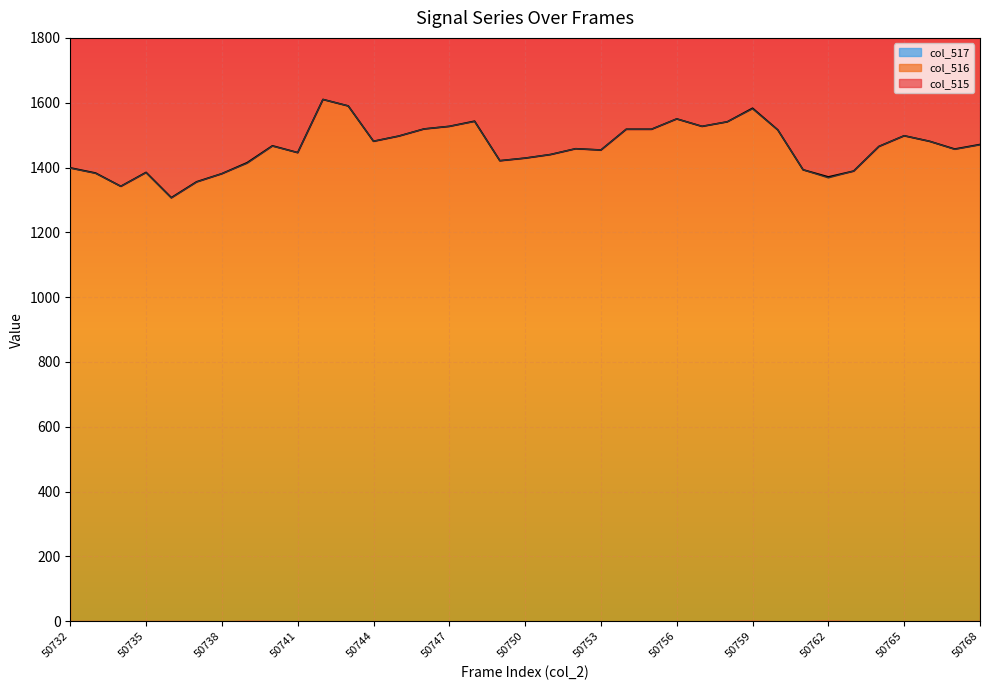

What is the total value across all series at 50742?

3220